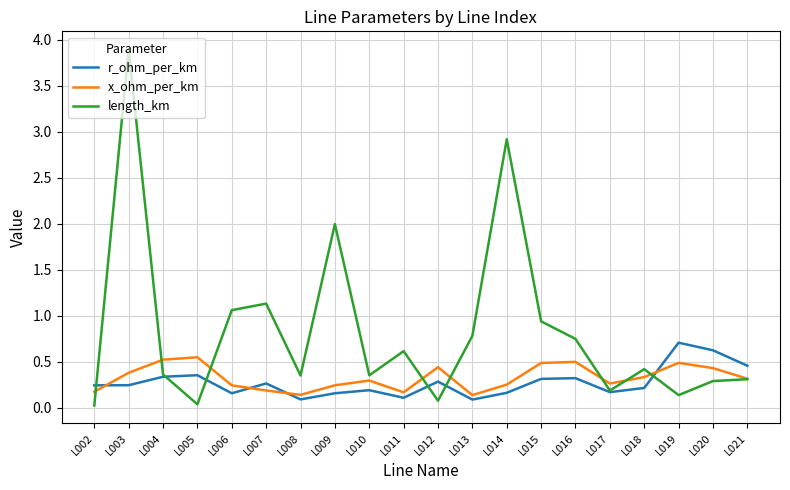

What value does the length_km series have at L015?

0.9